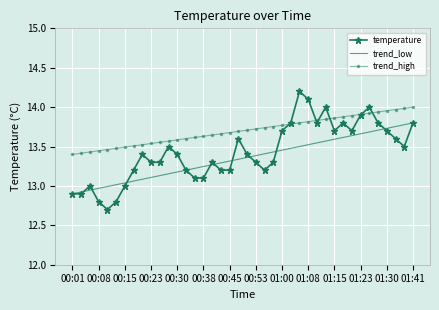

Which series has the largest total across all categories?

trend_high